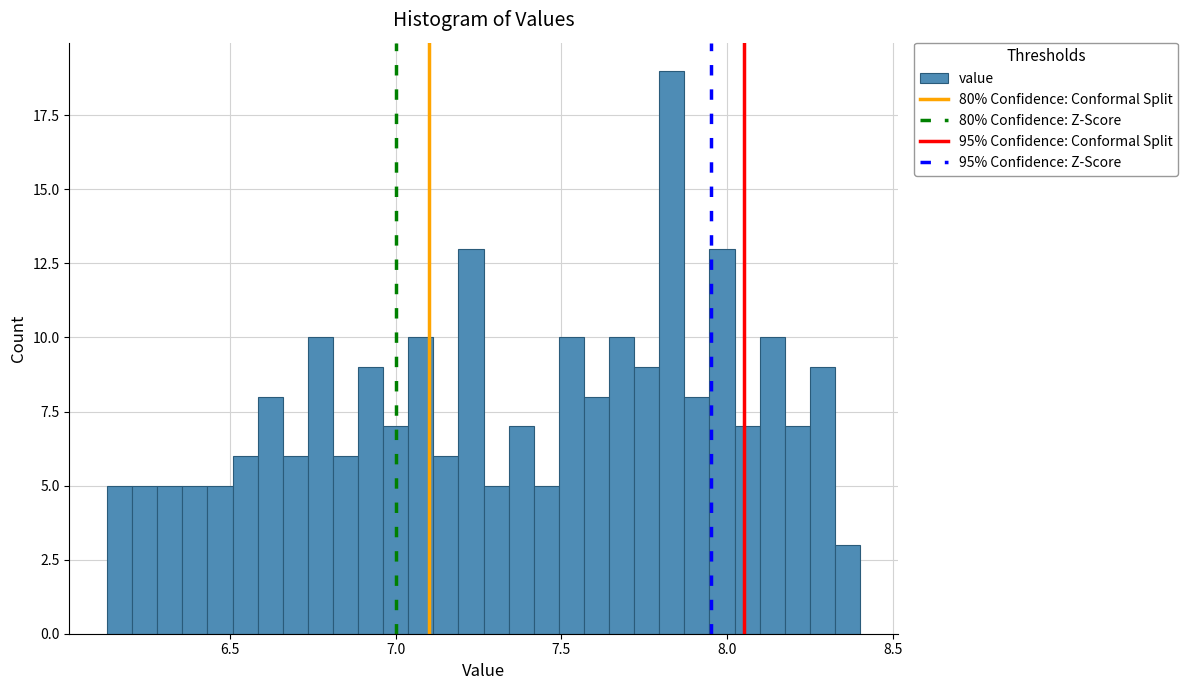

Around what value on the x-axis is the tallest bar? Give the approximate position of its centre, as read against the axis.

7.85